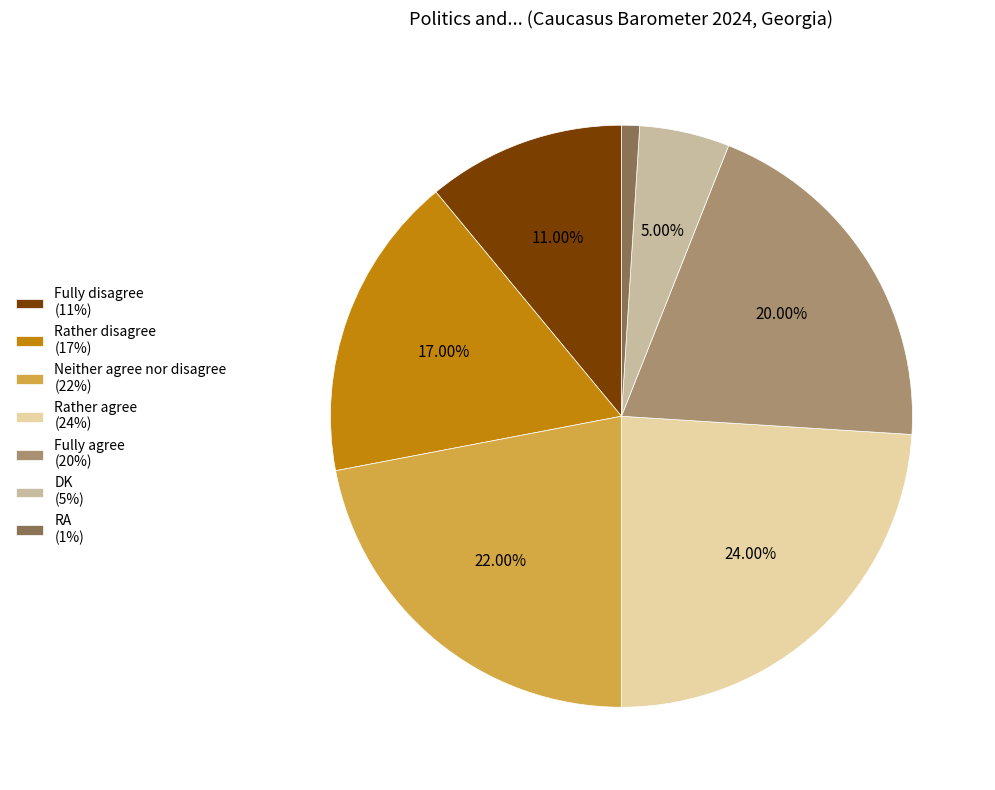

Does Neither agree nor disagree represent more than half of the total?

No